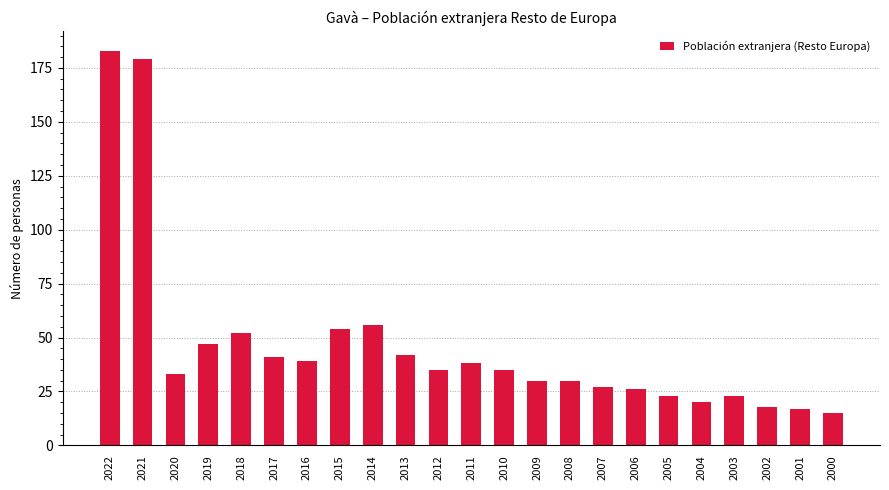

Is it true that the value at 2012 is 18?

False